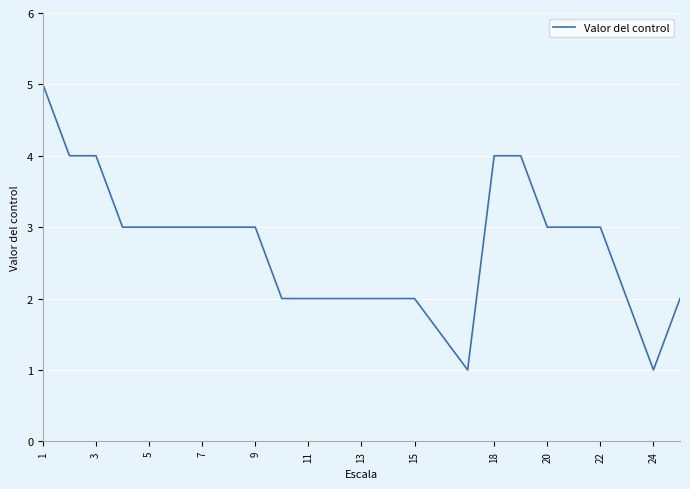

What is the difference between the maximum and minimum values?

4